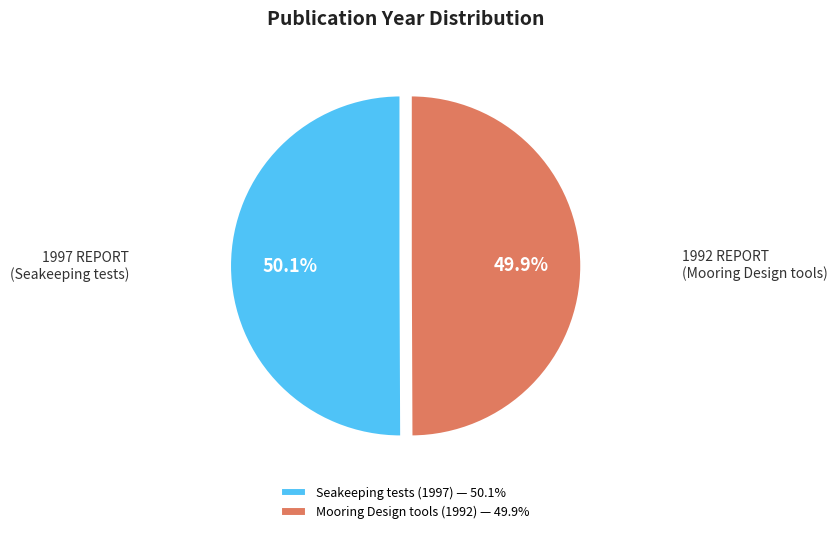

Is there a majority slice in this chart?

Yes